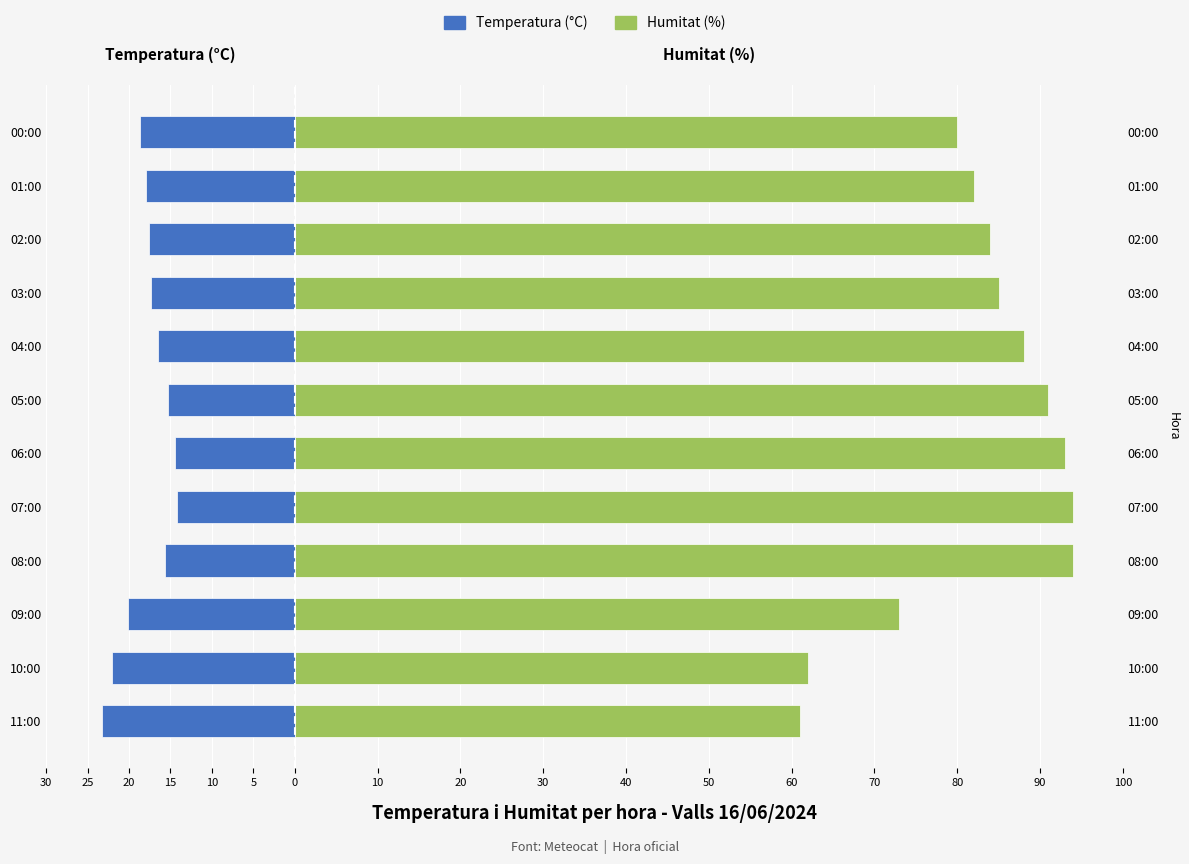

What are all the series names shown in the legend?

Temperatura (°C), Humitat (%)